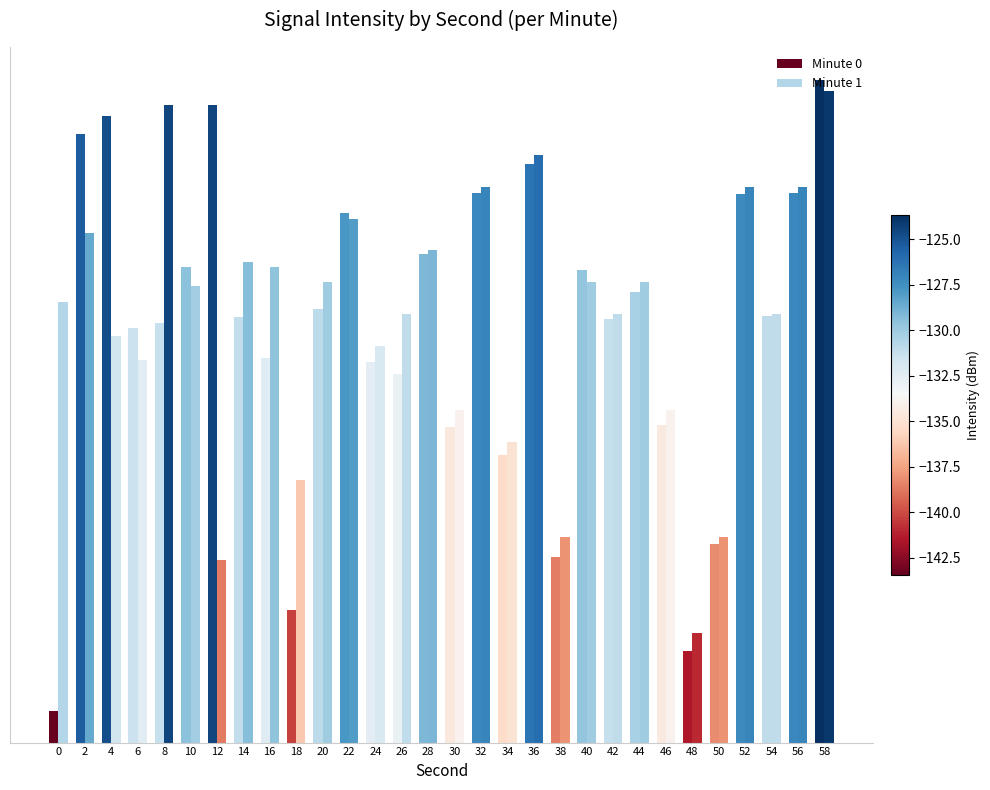

At 32, list the series in order from smallest to largest.

Minute 0, Minute 1